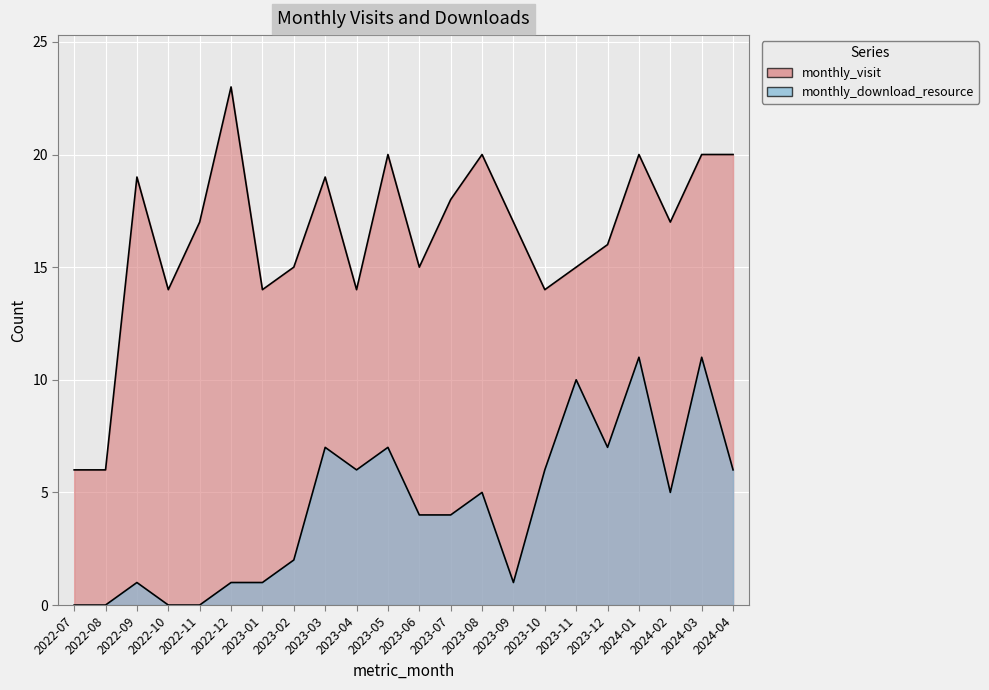

Count the number of categories in the chart.

22